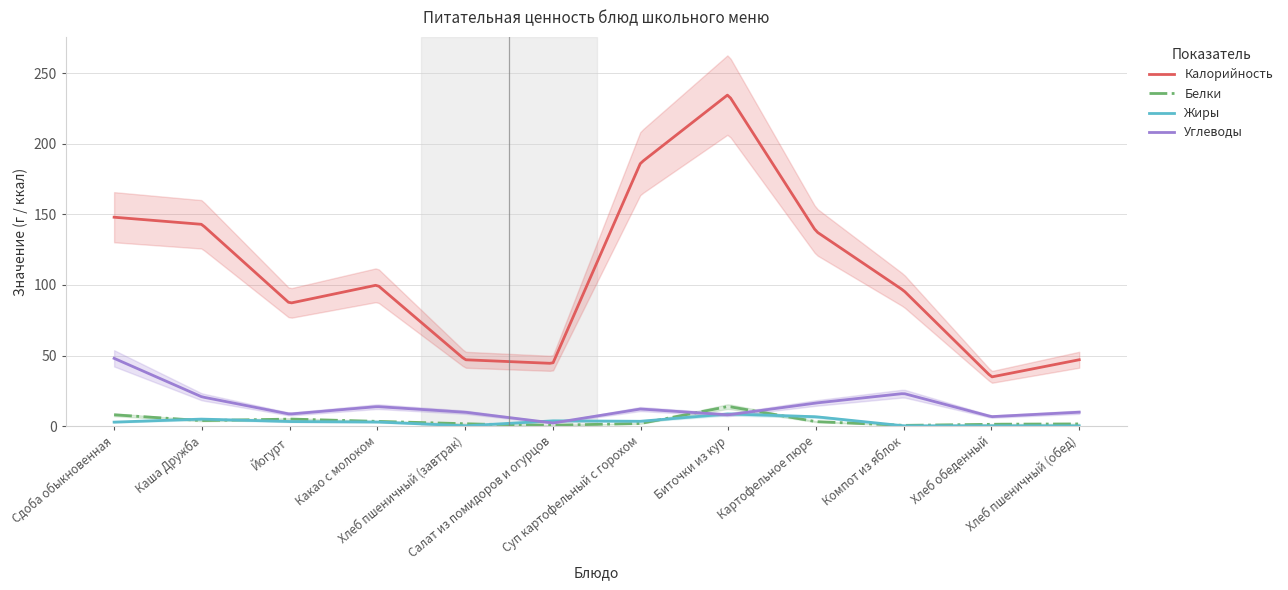

Reading left to right, transcribe all the data shown in this chart.

Калорийность: Сдоба обыкновенная=148.0	Каша Дружба=142.9	Йогурт=87.0	Какао с молоком=100.0	Хлеб пшеничный (завтрак)=47.0	Салат из помидоров и огурцов=44.4	Суп картофельный с горохом=186.4	Биточки из кур=235.0	Картофельное пюре=138.0	Компот из яблок=96.0	Хлеб обеденный=34.8	Хлеб пшеничный (обед)=47.0
Белки: Сдоба обыкновенная=8.0	Каша Дружба=3.9	Йогурт=5.0	Какао с молоком=3.3	Хлеб пшеничный (завтрак)=1.5	Салат из помидоров и огурцов=0.6	Суп картофельный с горохом=1.8	Биточки из кур=13.9	Картофельное пюре=3.1	Компот из яблок=0.5	Хлеб обеденный=1.3	Хлеб пшеничный (обед)=1.5
Жиры: Сдоба обыкновенная=2.8	Каша Дружба=5.0	Йогурт=3.2	Какао с молоком=2.9	Хлеб пшеничный (завтрак)=0.2	Салат из помидоров и огурцов=3.7	Суп картофельный с горохом=3.4	Биточки из кур=8.6	Картофельное пюре=6.6	Компот из яблок=0.2	Хлеб обеденный=0.2	Хлеб пшеничный (обед)=0.2
Углеводы: Сдоба обыкновенная=48.0	Каша Дружба=20.7	Йогурт=8.5	Какао с молоком=13.8	Хлеб пшеничный (завтрак)=9.8	Салат из помидоров и огурцов=2.2	Суп картофельный с горохом=12.1	Биточки из кур=8.0	Картофельное пюре=16.4	Компот из яблок=23.1	Хлеб обеденный=6.7	Хлеб пшеничный (обед)=9.8